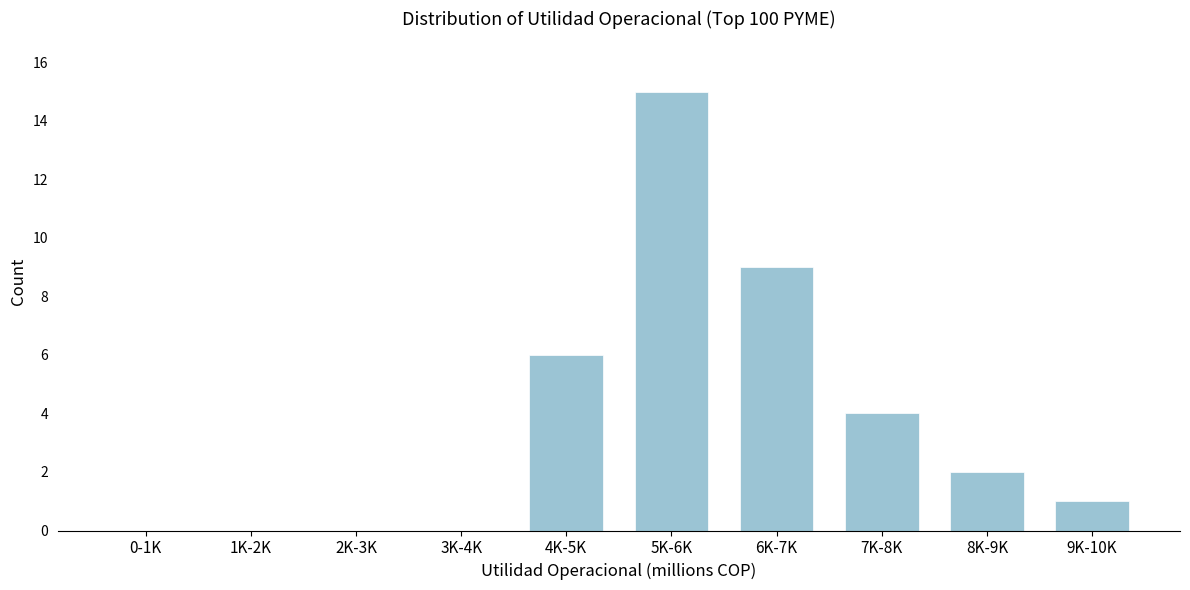

Reading right to left, what are all the values shown in this chart?

9K-10K=1	8K-9K=2	7K-8K=4	6K-7K=9	5K-6K=15	4K-5K=6	3K-4K=0	2K-3K=0	1K-2K=0	0-1K=0